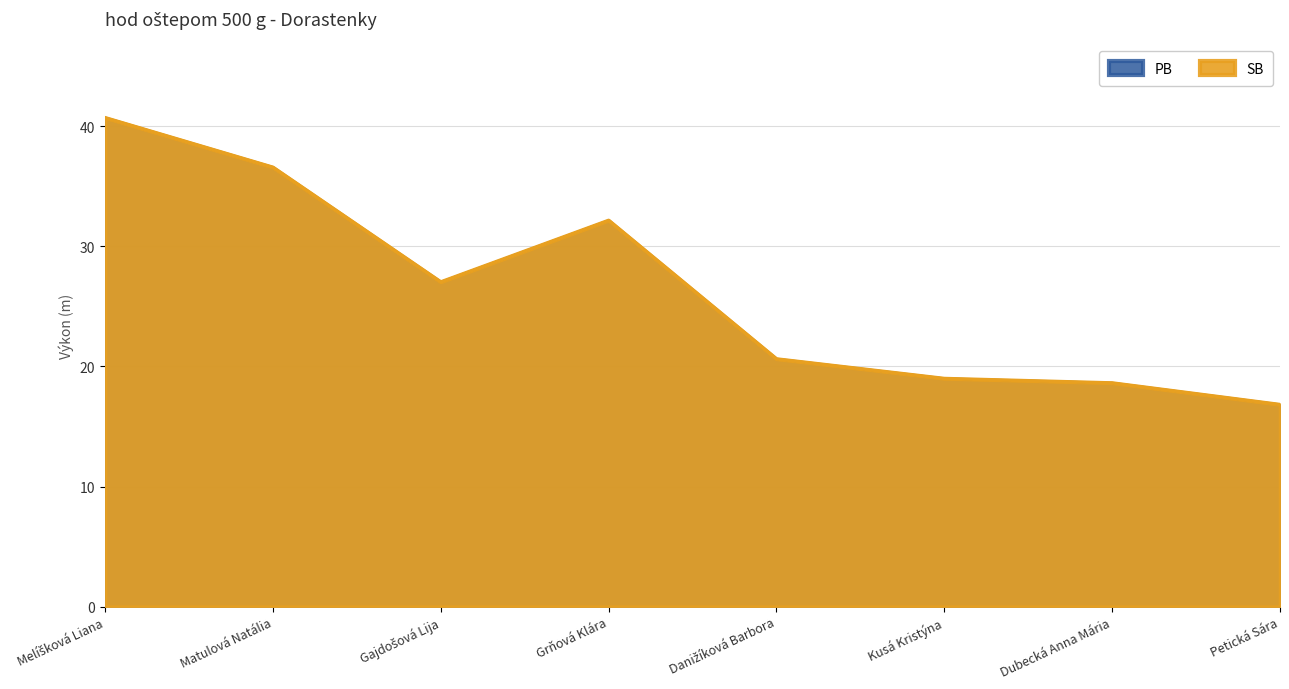

True or false: PB and SB intersect in this chart.

False